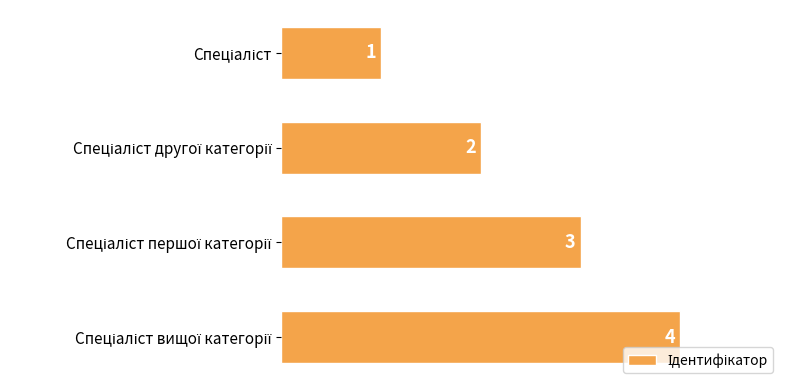

What is the value of the 3rd bar from the top?

3